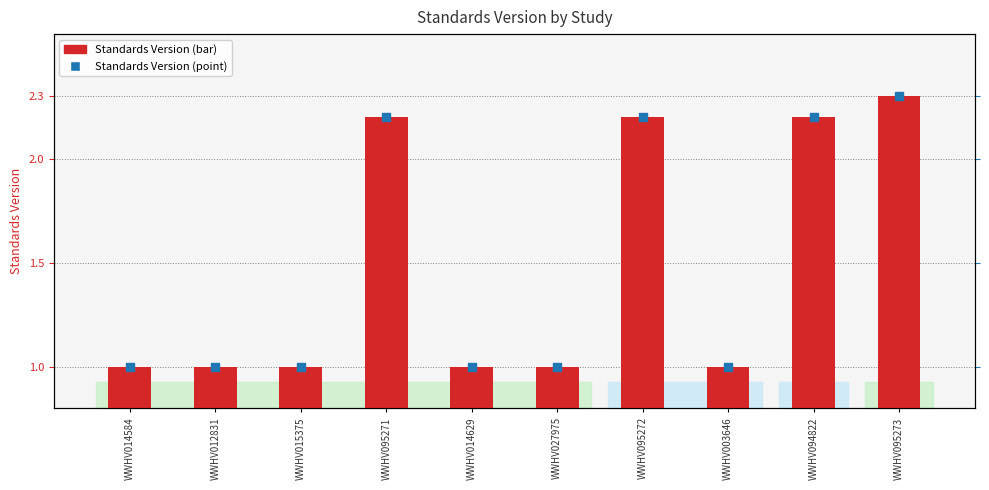

Which series contains the lowest Y value?

Standards Version